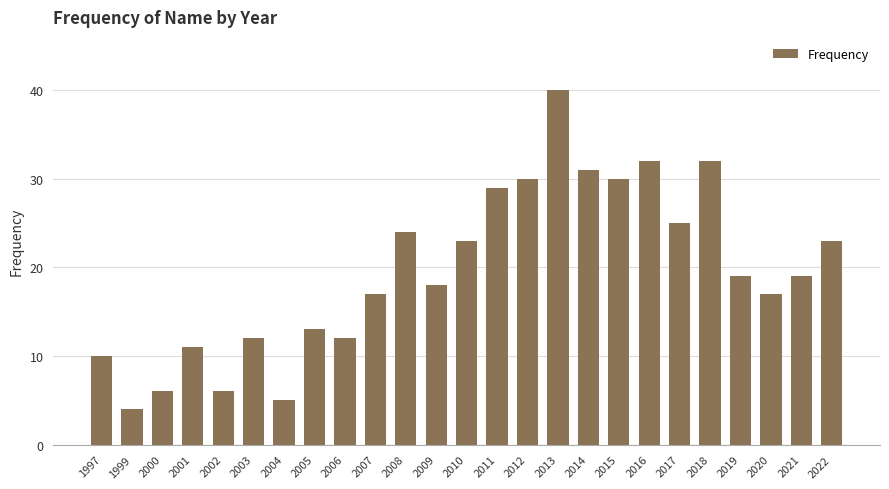

What is the value of the 21st bar from the left?

32